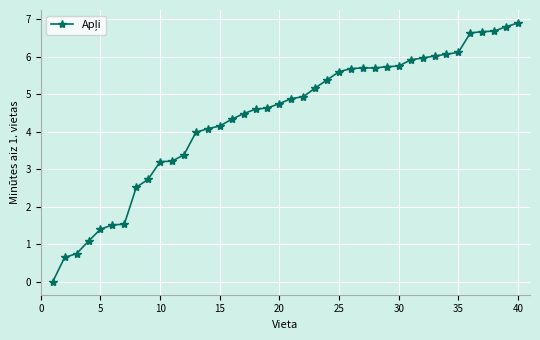

What is the value of the 14th point from the left?

4.1